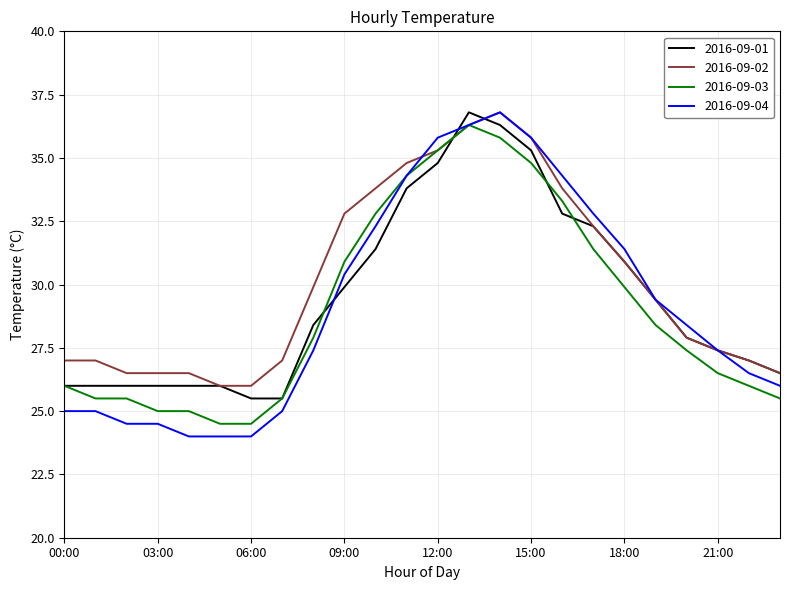

What is the average value of the 2016-09-02 series?

30.1